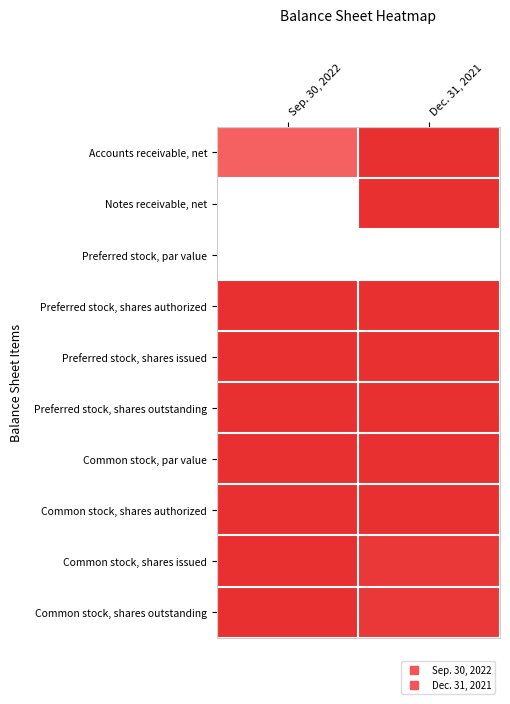

Which series changed the most between Sep. 30, 2022 and Dec. 31, 2021?

Notes receivable, net